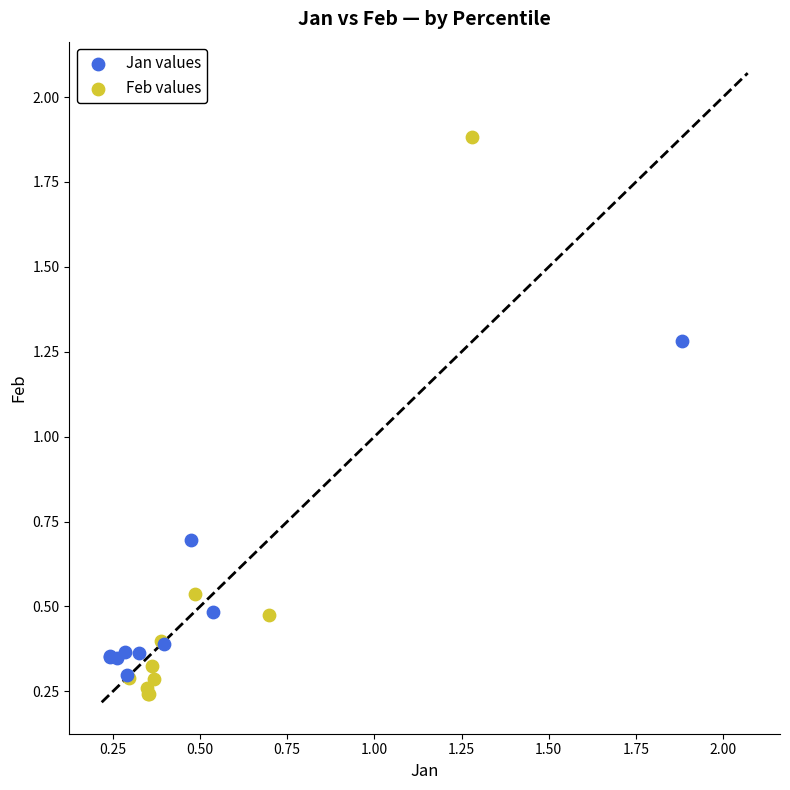

Which series has the widest spread of Y values?

Feb values